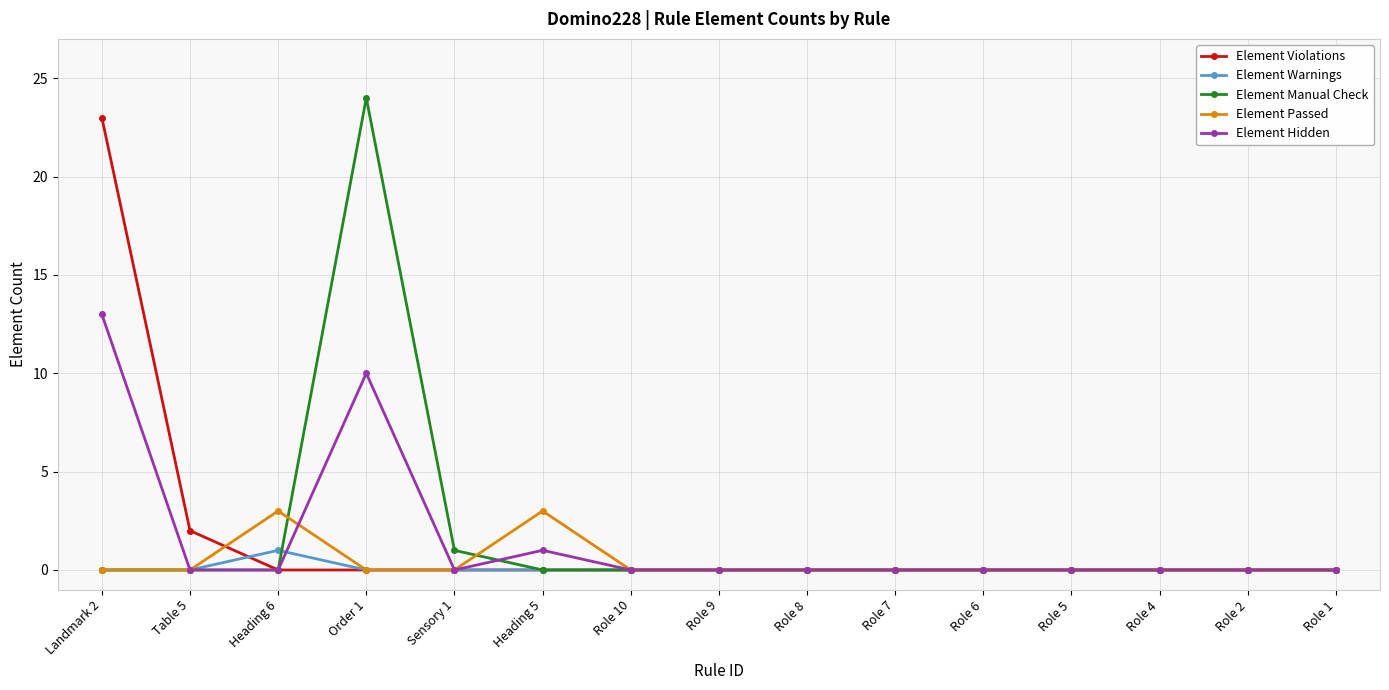

What is the label of the 4th point from the right?

Role 5